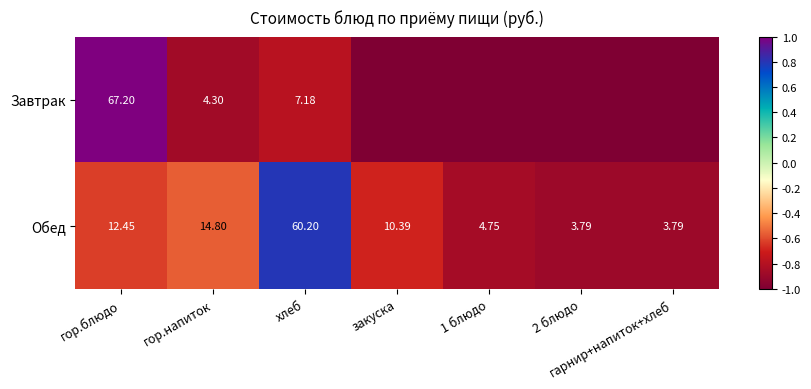

Rank the series at гор.напиток from highest to lowest value.

Обед, Завтрак